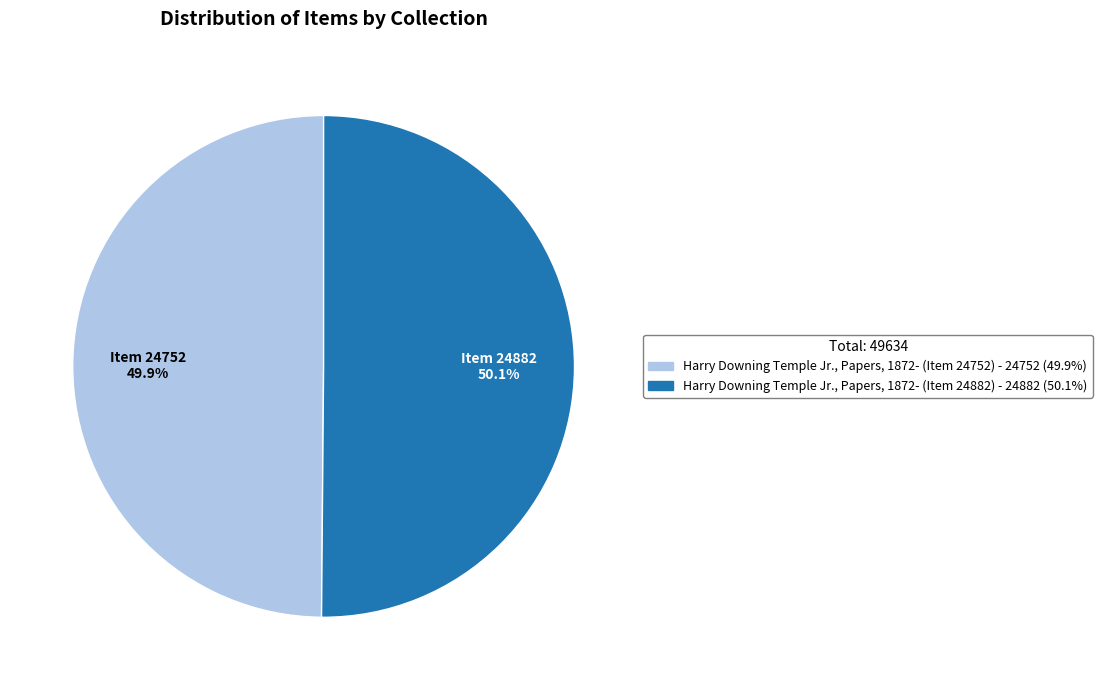

Is there any slice that represents more than half of the pie?

Yes